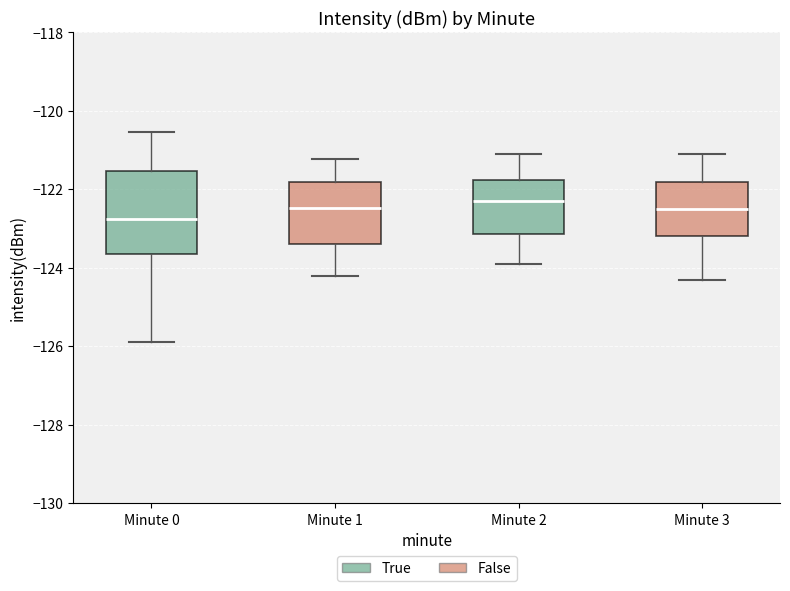

Where does the upper whisker of the box for Minute 0 end on the y-axis? The values are not printed on the chart, so give them approximately, as read against the axis.

-120.6